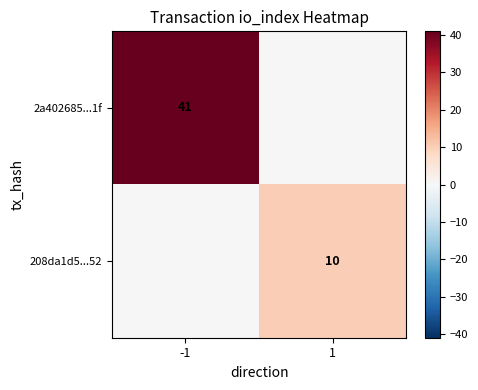

True or false: 2a402685...1f has a value of 41 at -1.

True